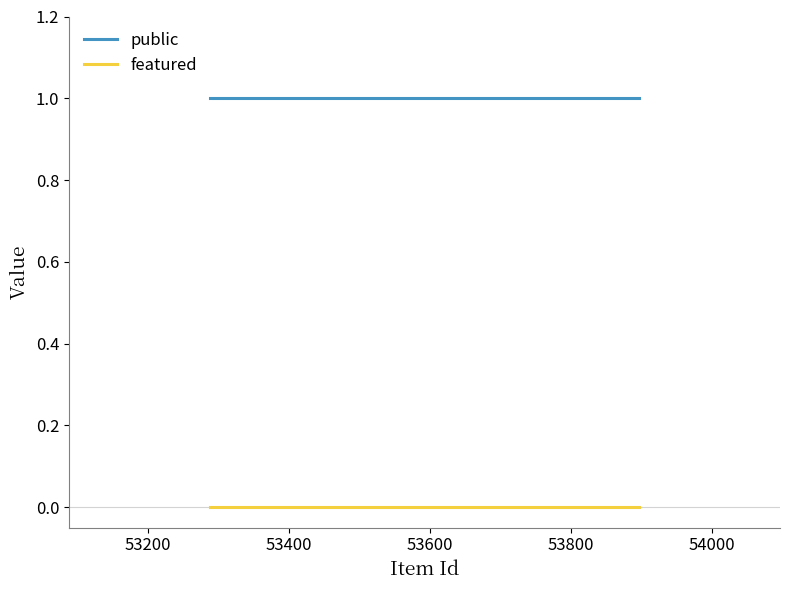

Which series has the largest total across all categories?

public